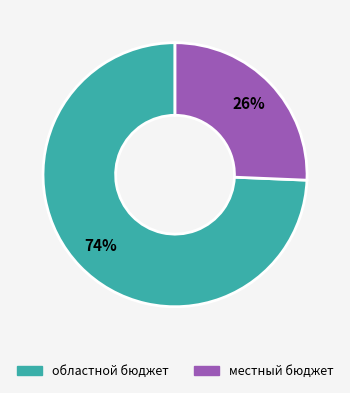

Is there any slice that represents more than half of the pie?

Yes